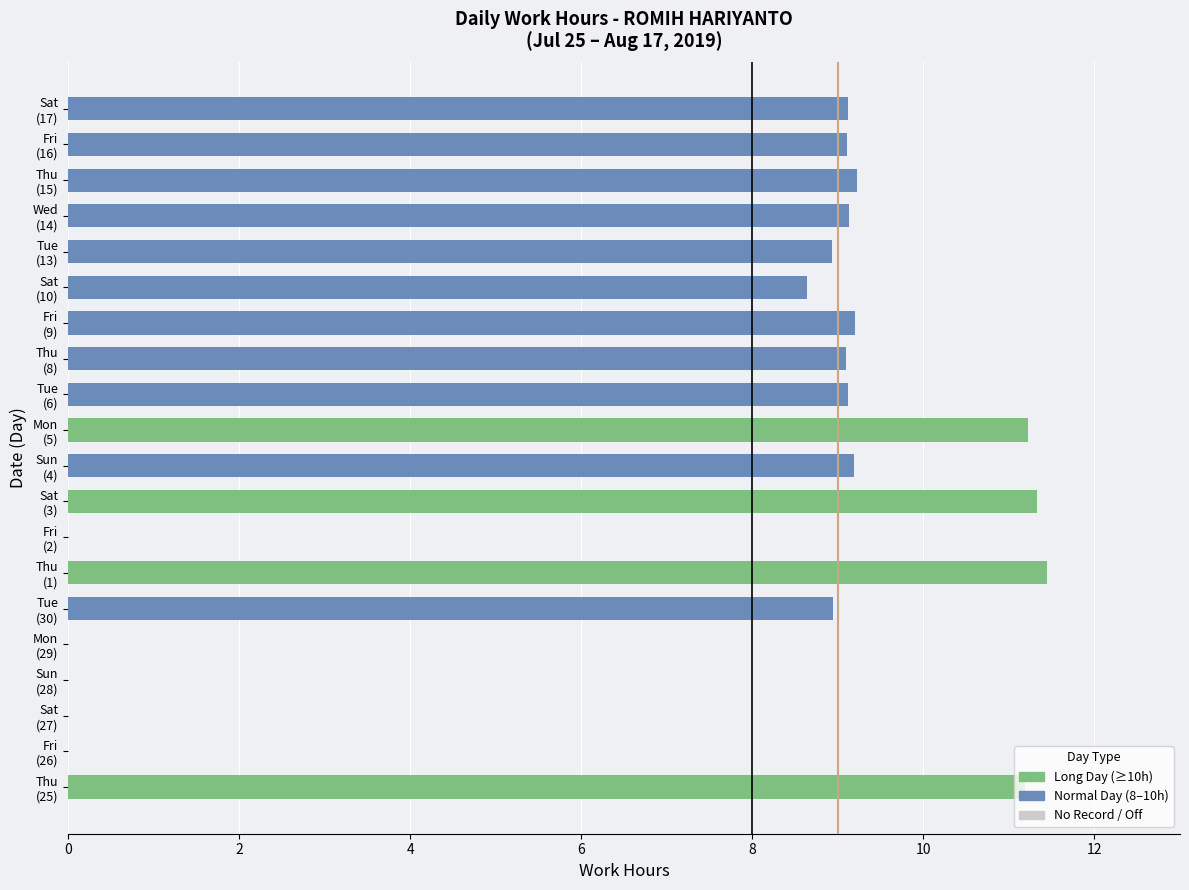

Which label corresponds to the largest value in the chart?

Thu
(1)